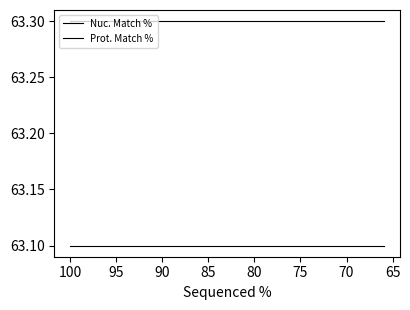

At 100, list the series in order from largest to smallest.

Nuc. Match %, Prot. Match %